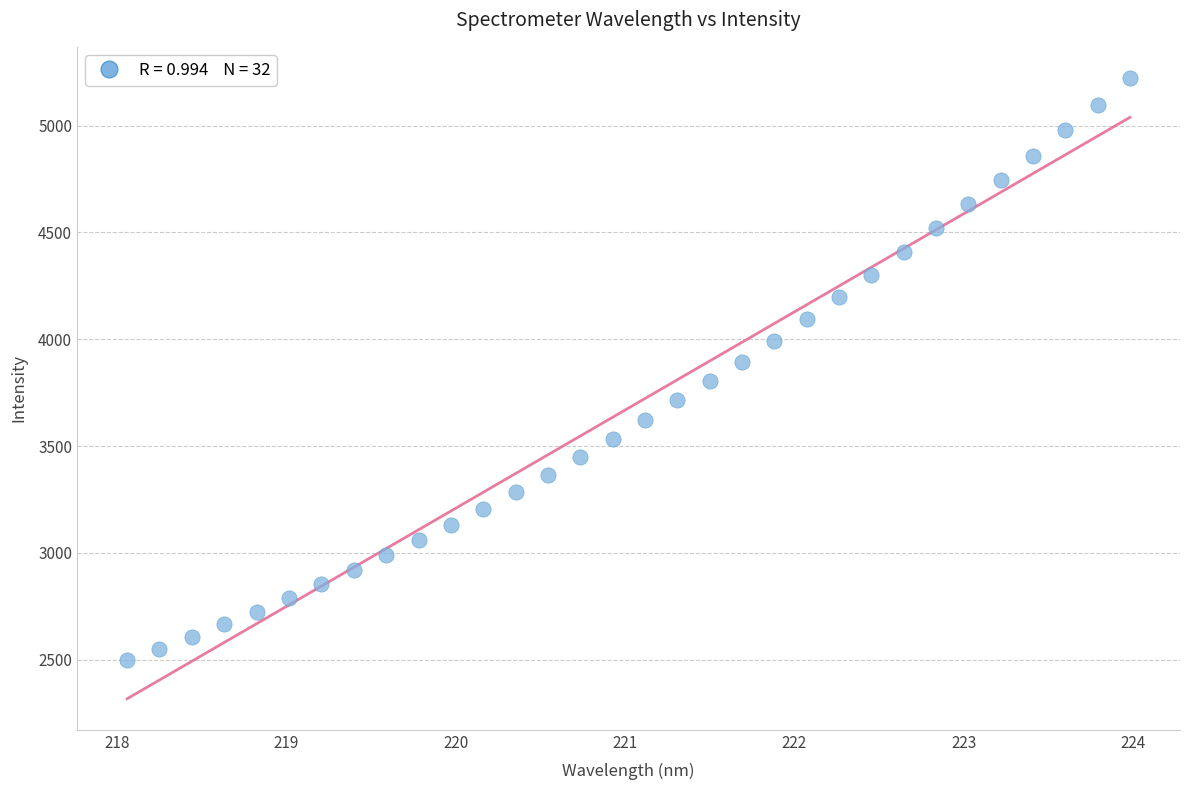

What is the range of Y values (max minus min)?

2726.6